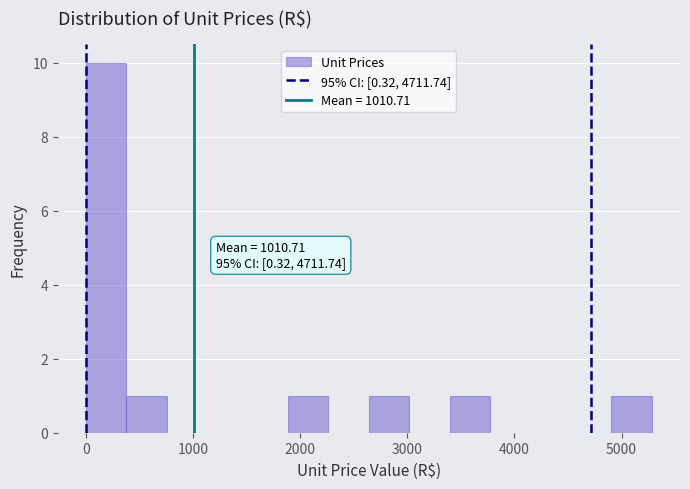

Read against the x-axis, roughly where is the centre of the tallest bar?

200